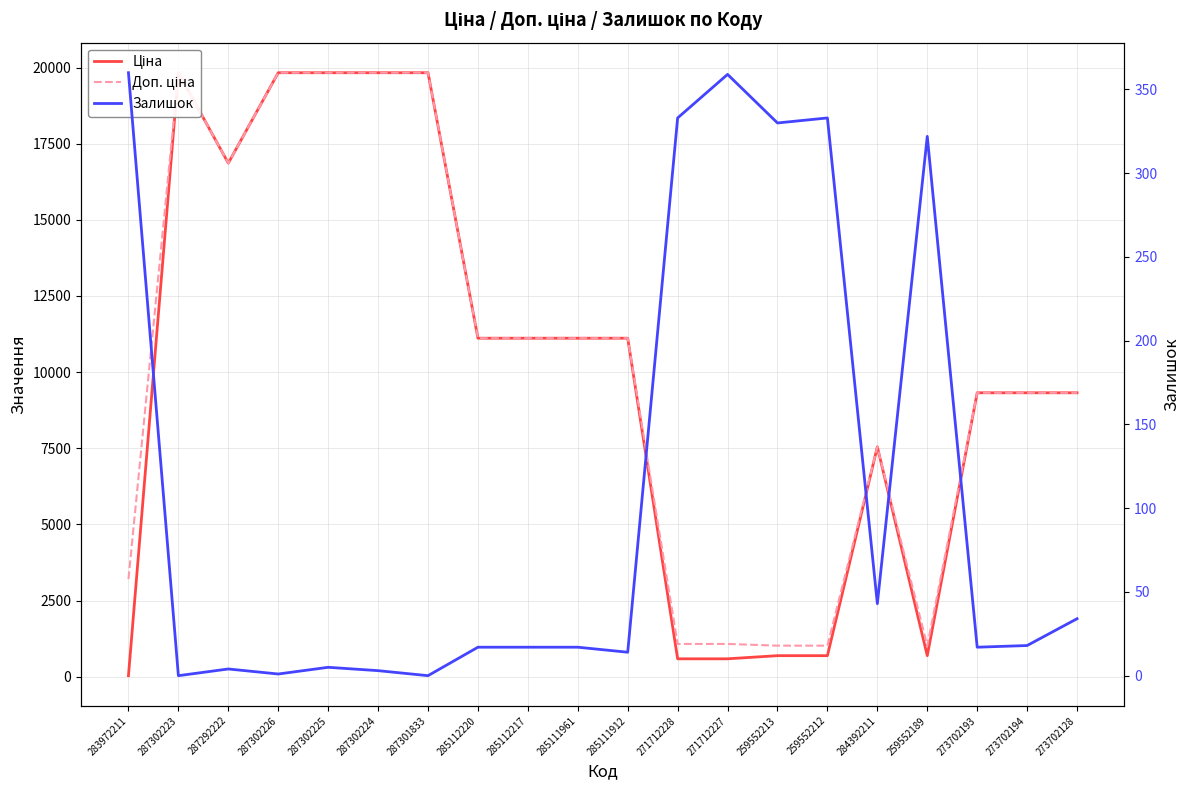

At which category does Залишок reach its first local peak?

287292222